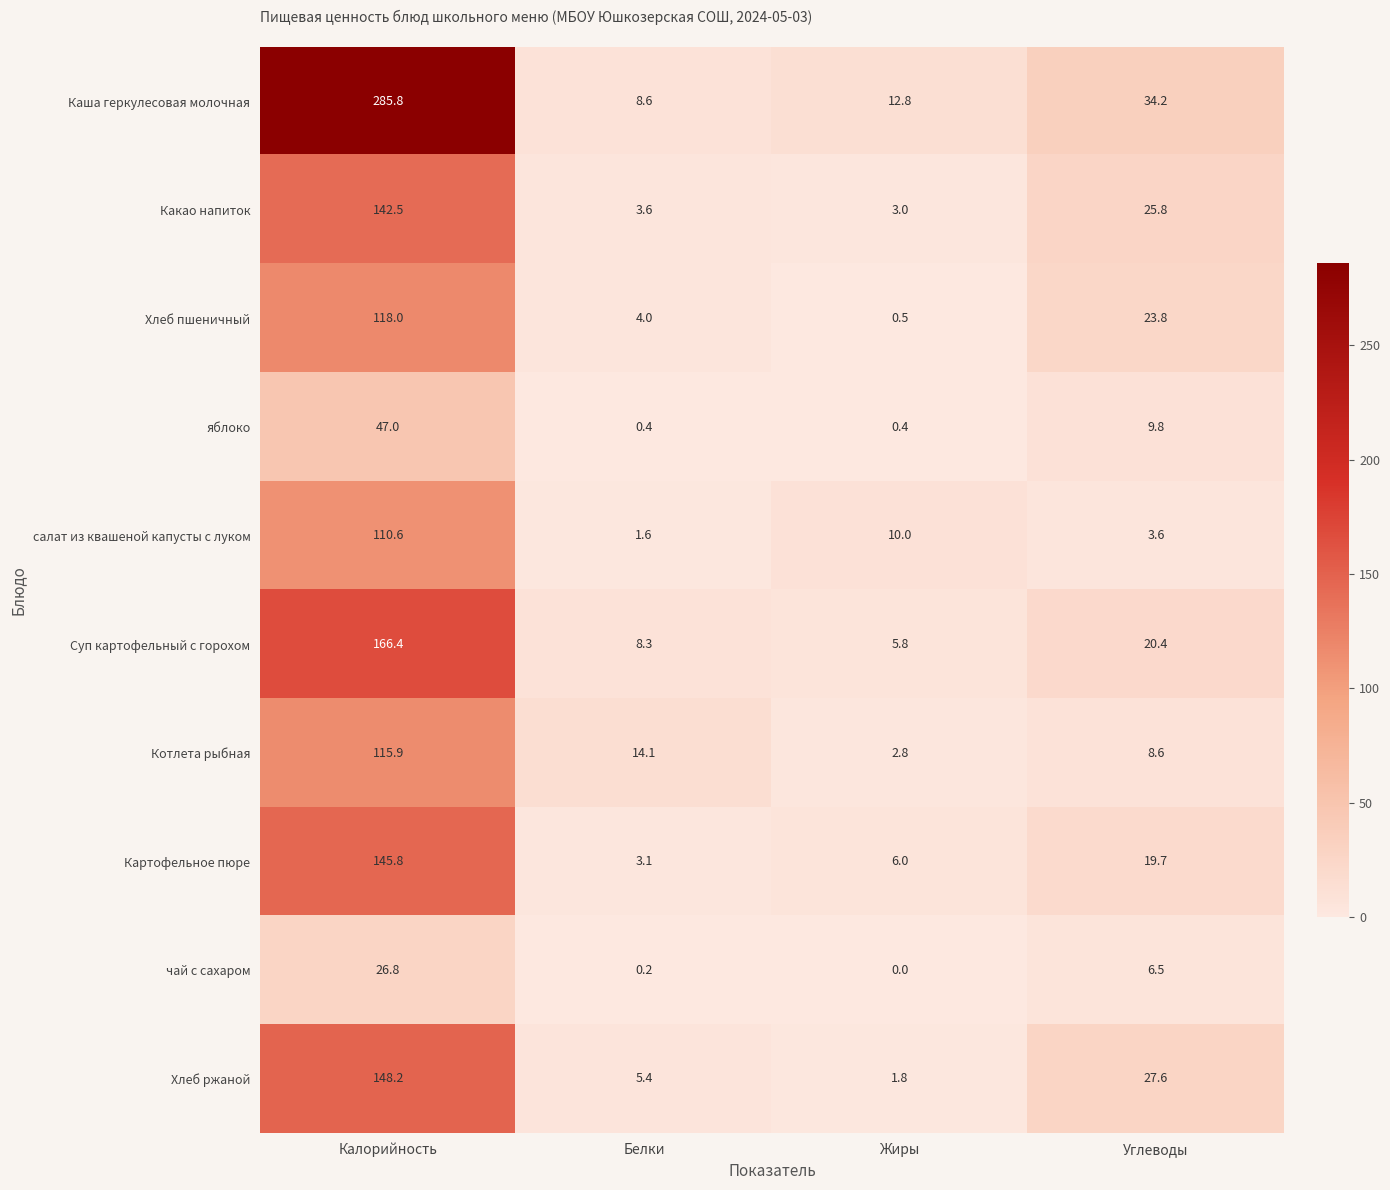

Where is Какао напиток nearest to the value 72?

Углеводы